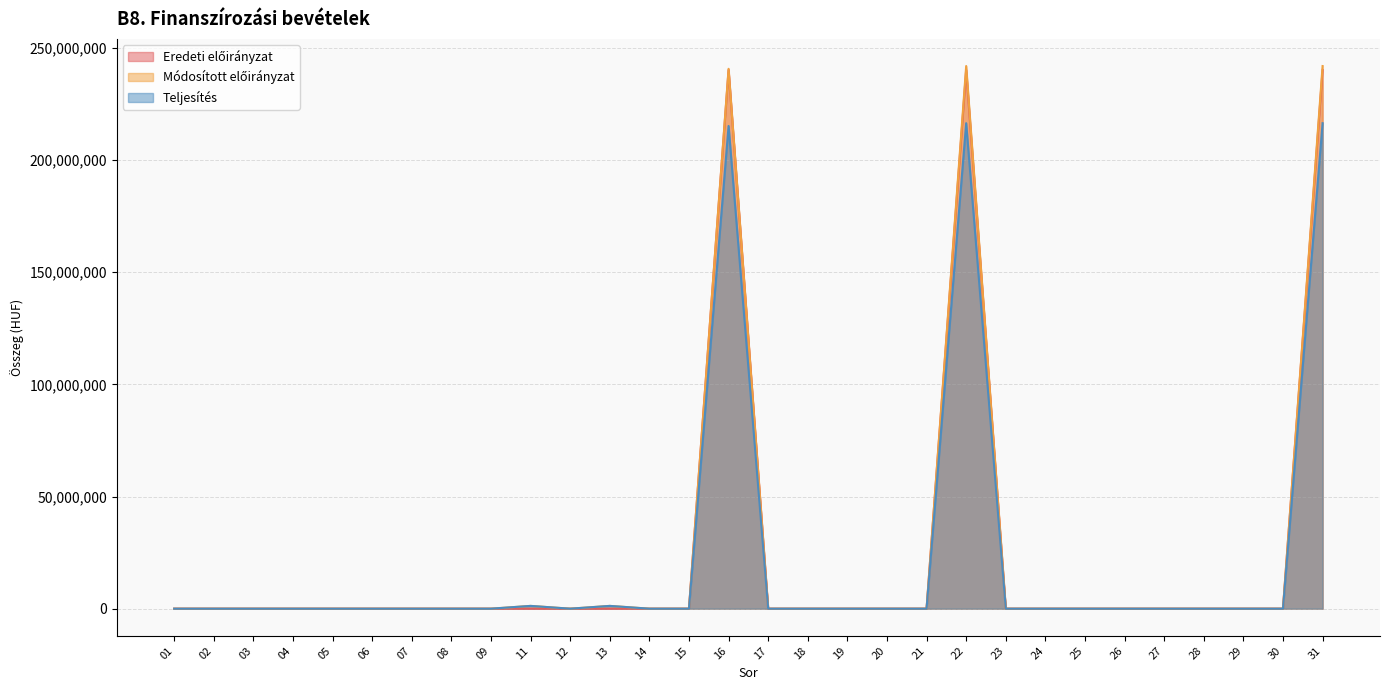

How many interior local peaks does the Teljesítés series have?

4